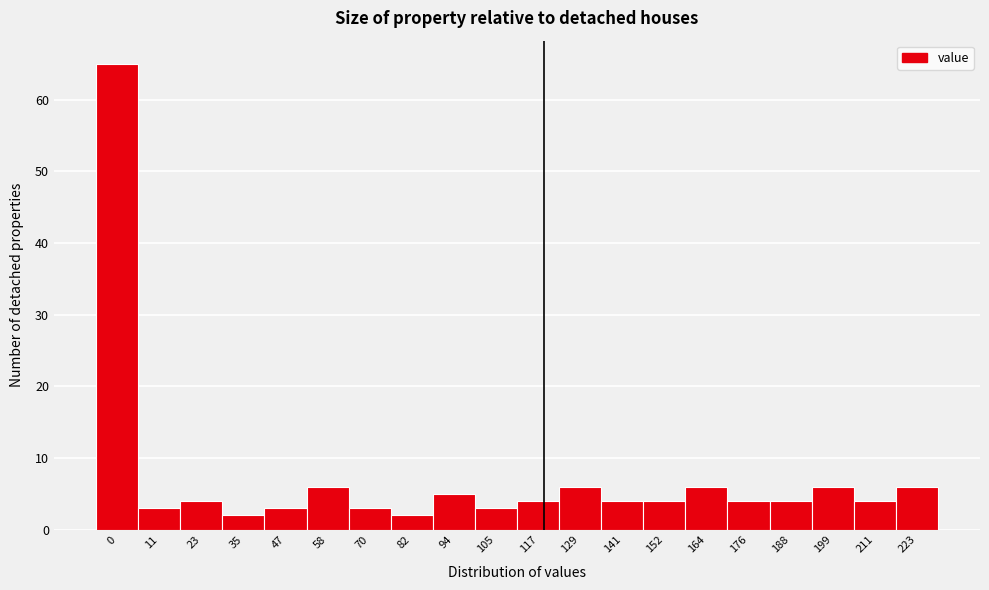

Reading left to right, list all the values displayed in this chart.

0=65	11=3	23=4	35=2	47=3	58=6	70=3	82=2	94=5	105=3	117=4	129=6	141=4	152=4	164=6	176=4	188=4	199=6	211=4	223=6